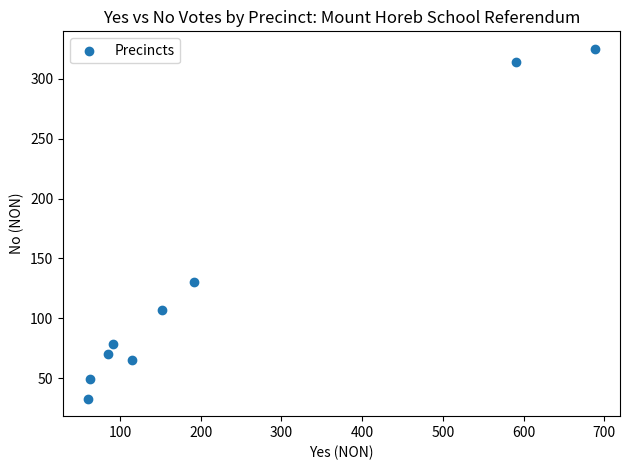

What is the average Y value?

130